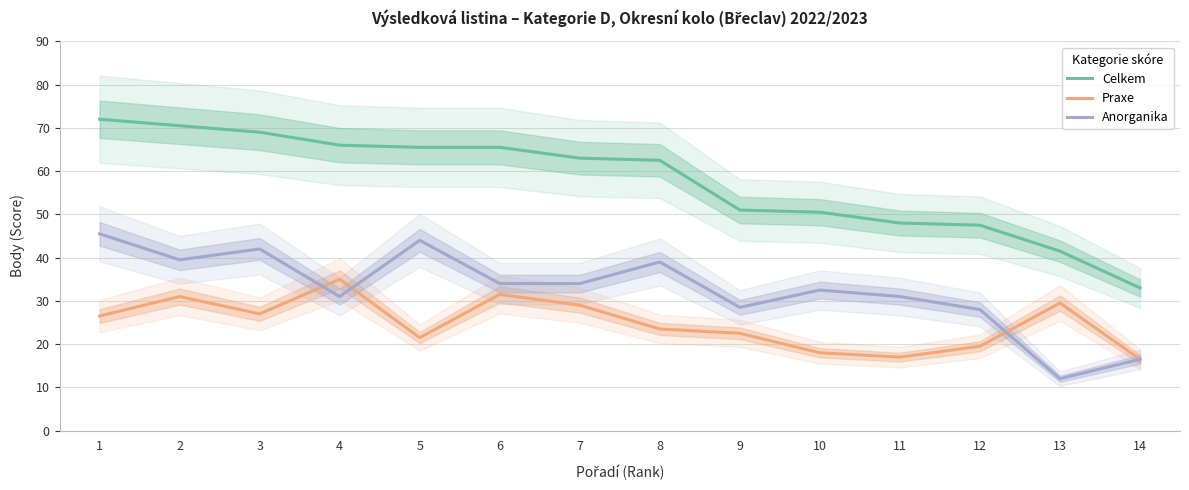

Reading left to right, list all the values displayed in this chart.

Celkem: 1=72.0	2=70.5	3=69.0	4=66.0	5=65.5	6=65.5	7=63.0	8=62.5	9=51.0	10=50.5	11=48.0	12=47.5	13=41.5	14=33.0
Praxe: 1=26.5	2=31.0	3=27.0	4=35.0	5=21.5	6=31.5	7=29.0	8=23.5	9=22.5	10=18.0	11=17.0	12=19.5	13=29.5	14=16.5
Anorganika: 1=45.5	2=39.5	3=42.0	4=31.0	5=44.0	6=34.0	7=34.0	8=39.0	9=28.5	10=32.5	11=31.0	12=28.0	13=12.0	14=16.5